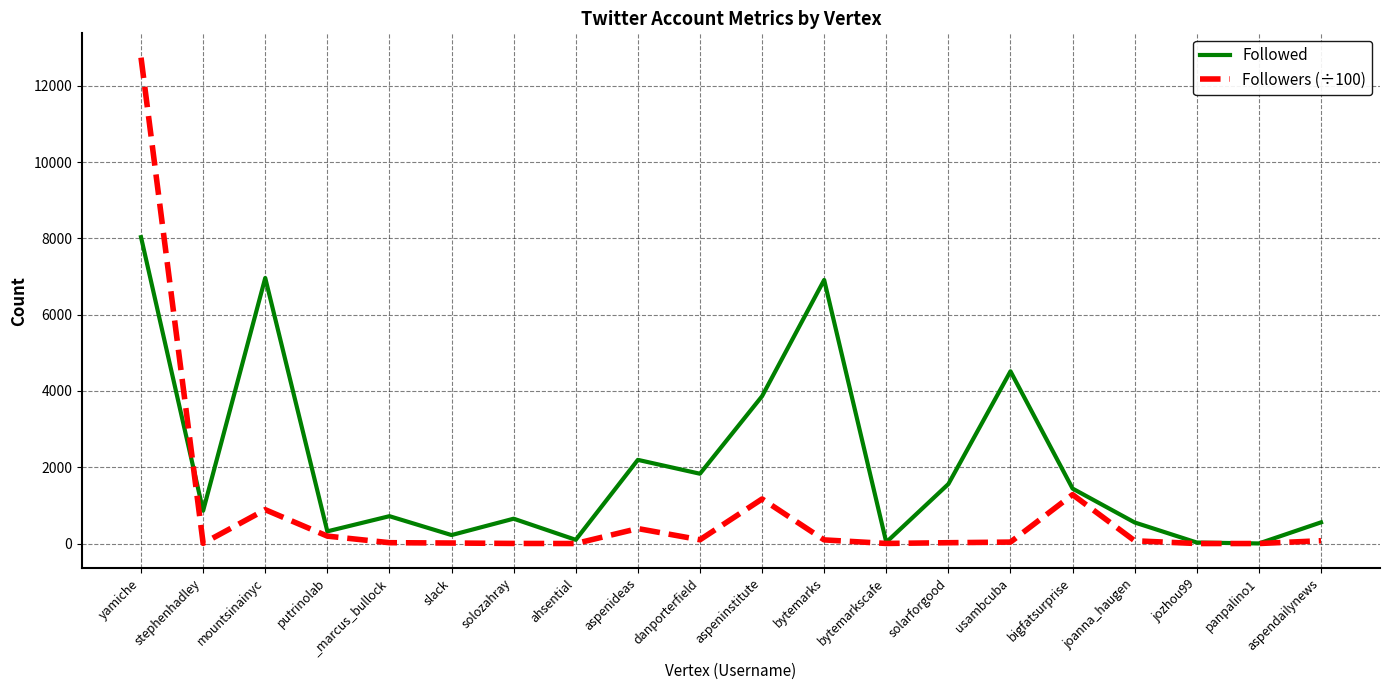

At which category does Followers (÷100) reach its first local valley?

stephenhadley